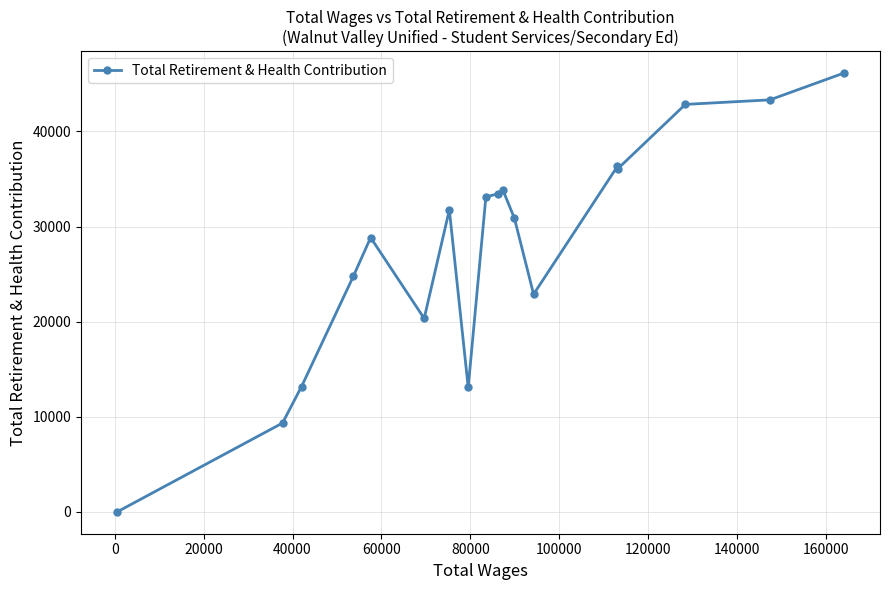

True or false: the data has more than 2 interior local peaks.

True